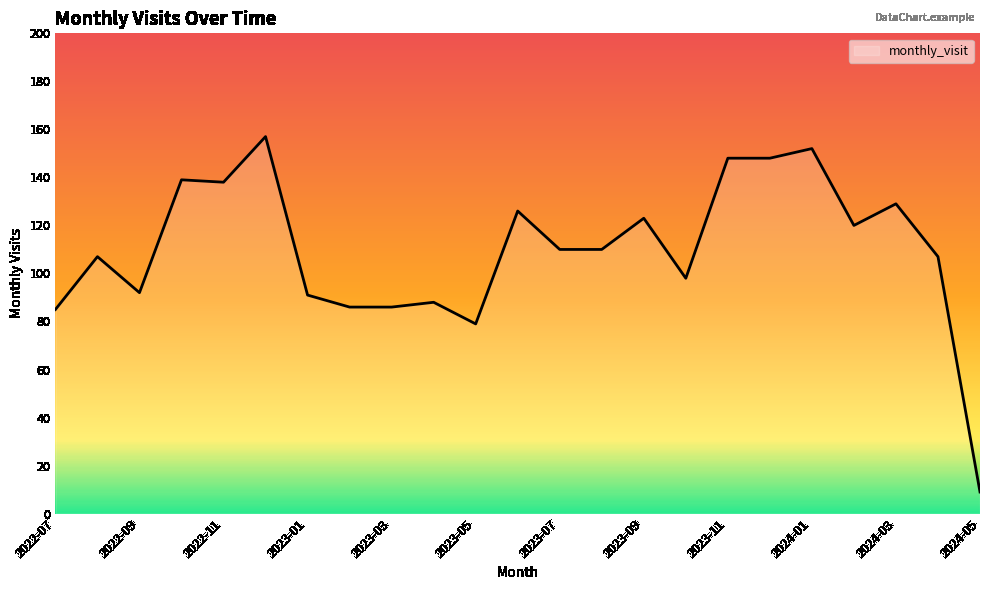

What is the smallest value displayed?

9